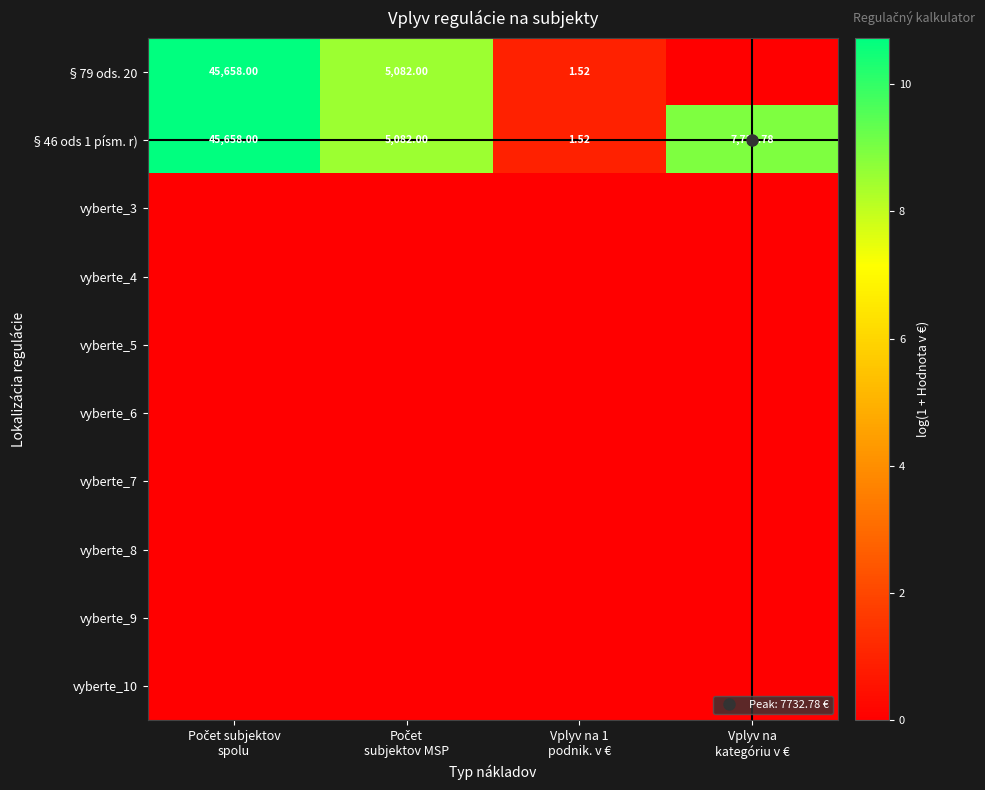

List the labels in order of vyberte_8 value, smallest first.

Počet subjektov spolu, Počet subjektov MSP, Vplyv na 1 podnik. v €, Vplyv na kategóriu v €